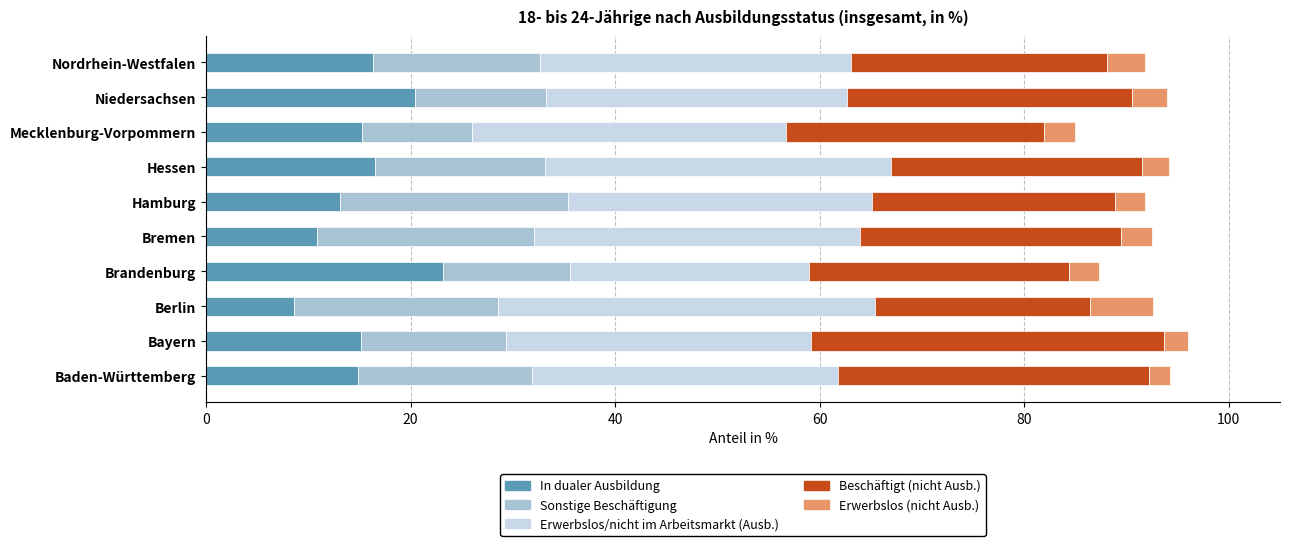

Which category has the lowest value in the In dualer Ausbildung series?

Berlin